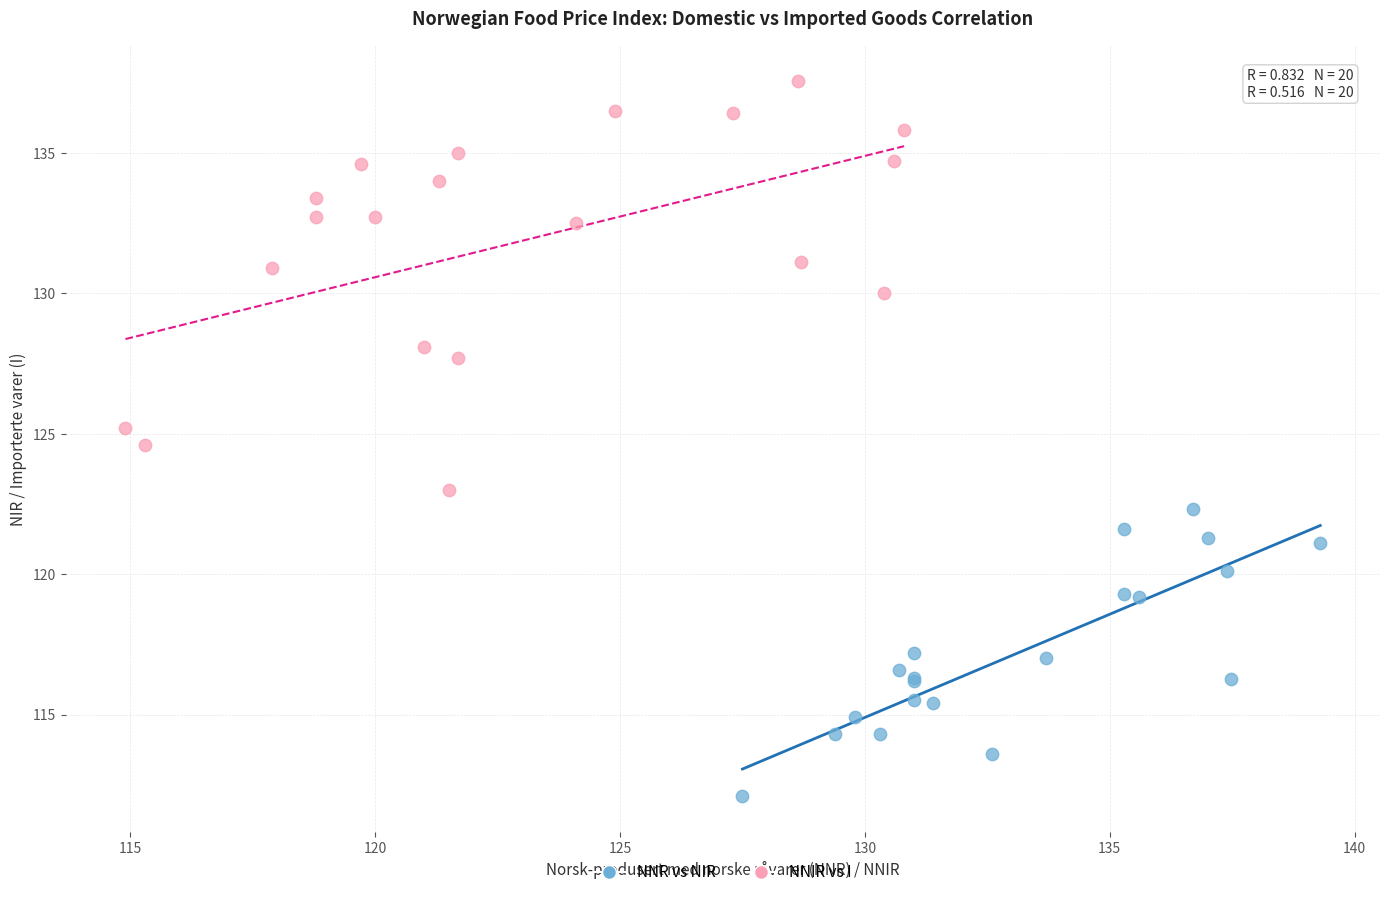

Which series has the widest spread of Y values?

NNIR vs I